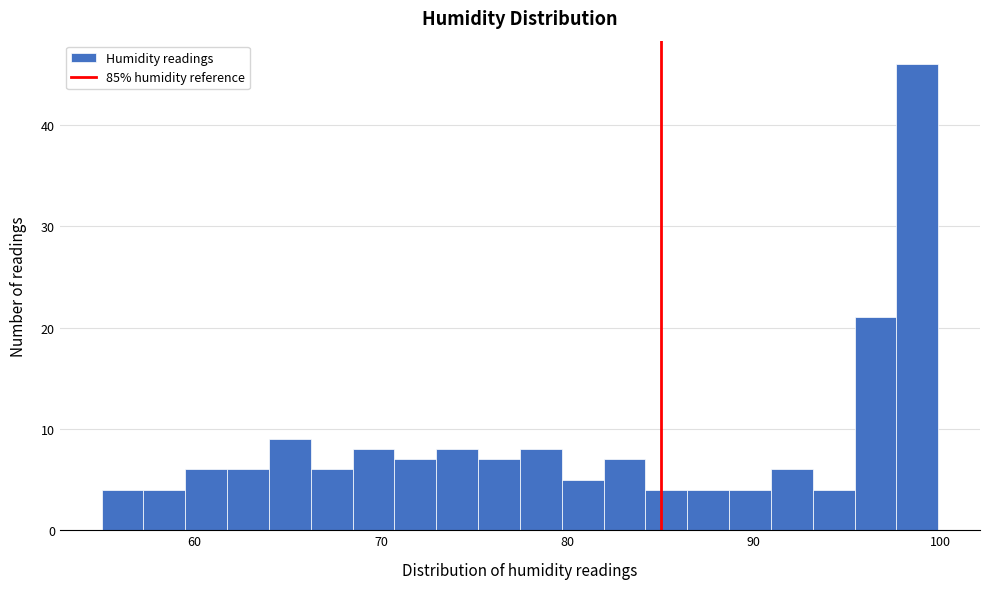

Around what value on the x-axis is the tallest bar? Give the approximate position of its centre, as read against the axis.

99